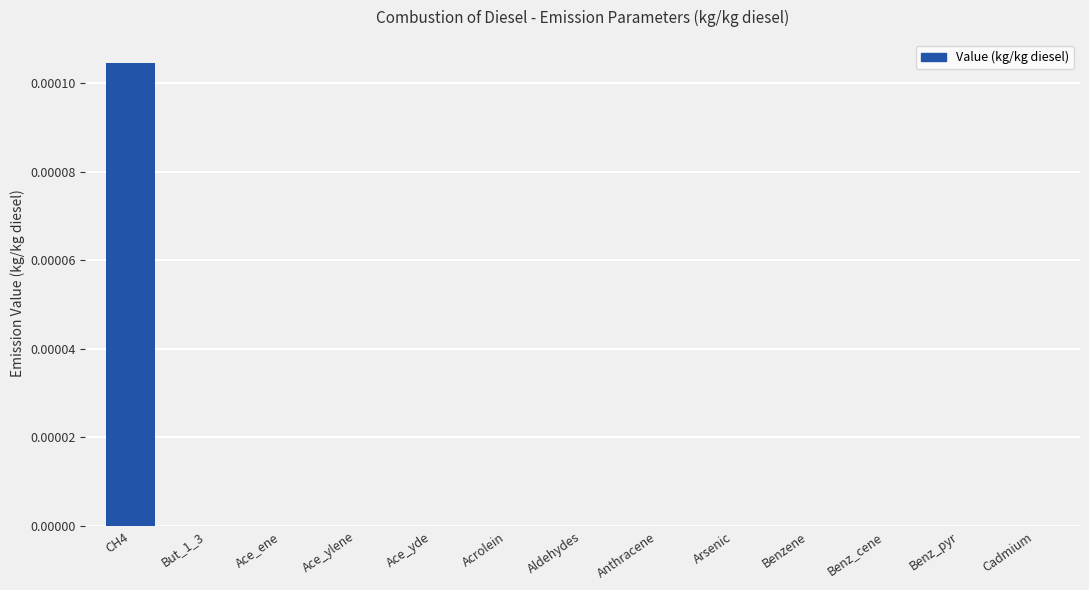

Count the values in the range 0 to 1.

13